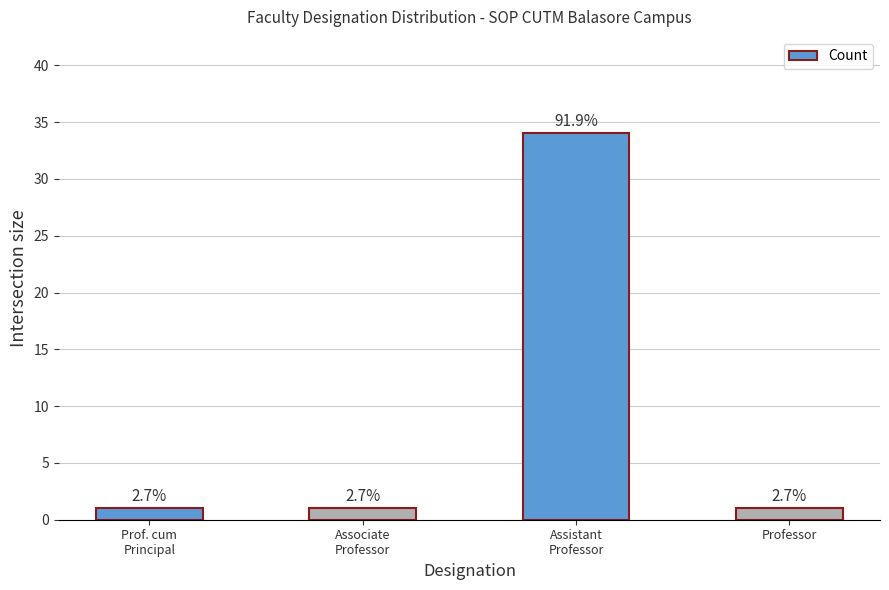

What is the sum of the values at Assistant
Professor and Associate
Professor?

35